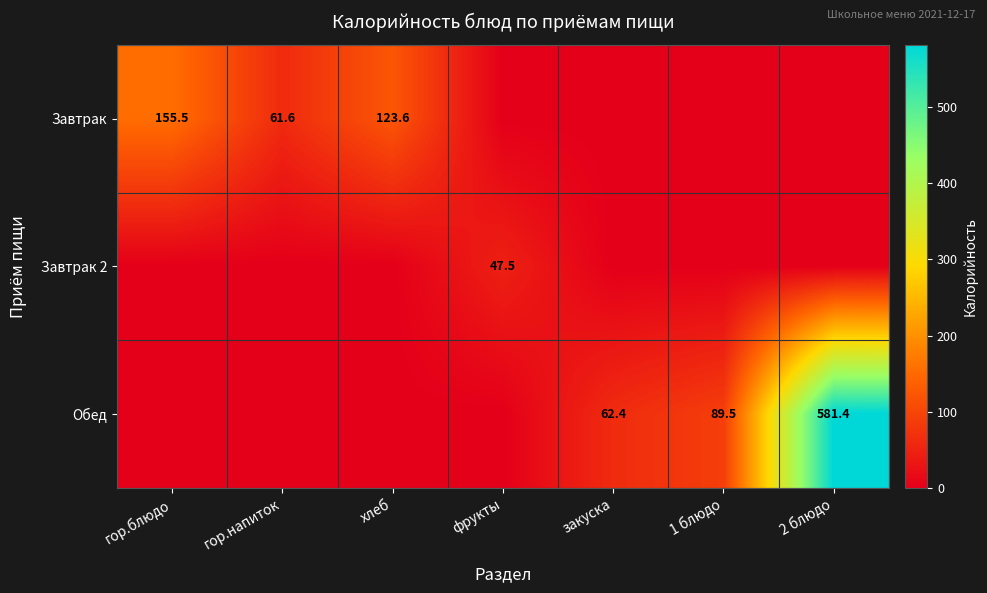

At how many categories does at least one series exceed 129?

2